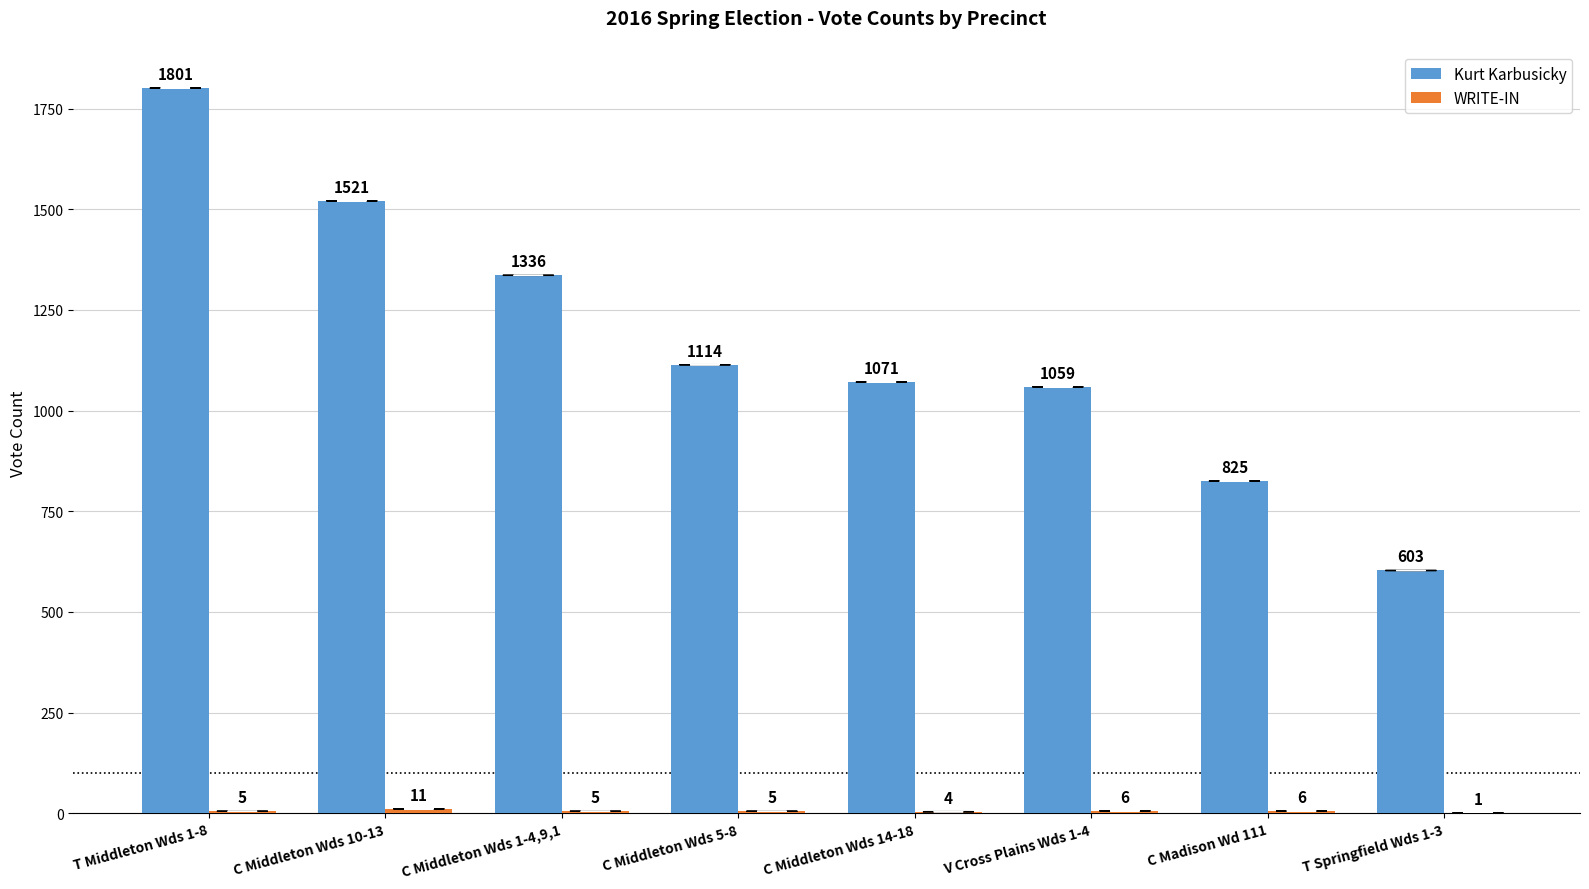

The Kurt Karbusicky series shows 1696 at C Middleton Wds 5-8. True or false?

False